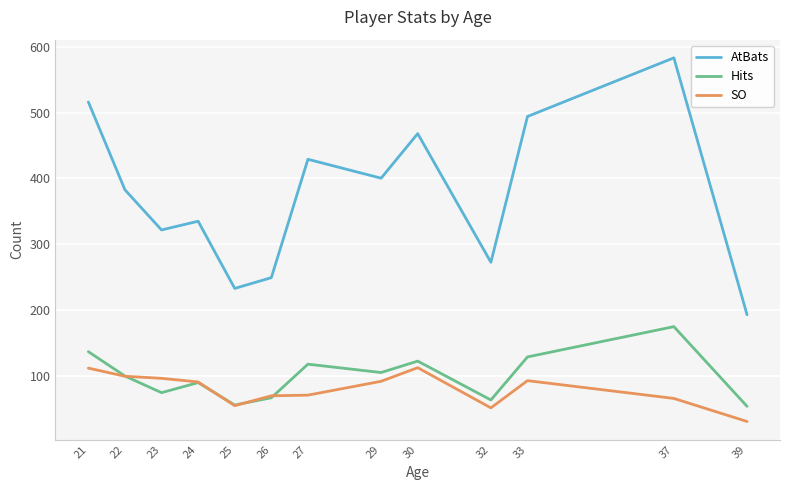

What is the minimum value shown in the chart?

31.0